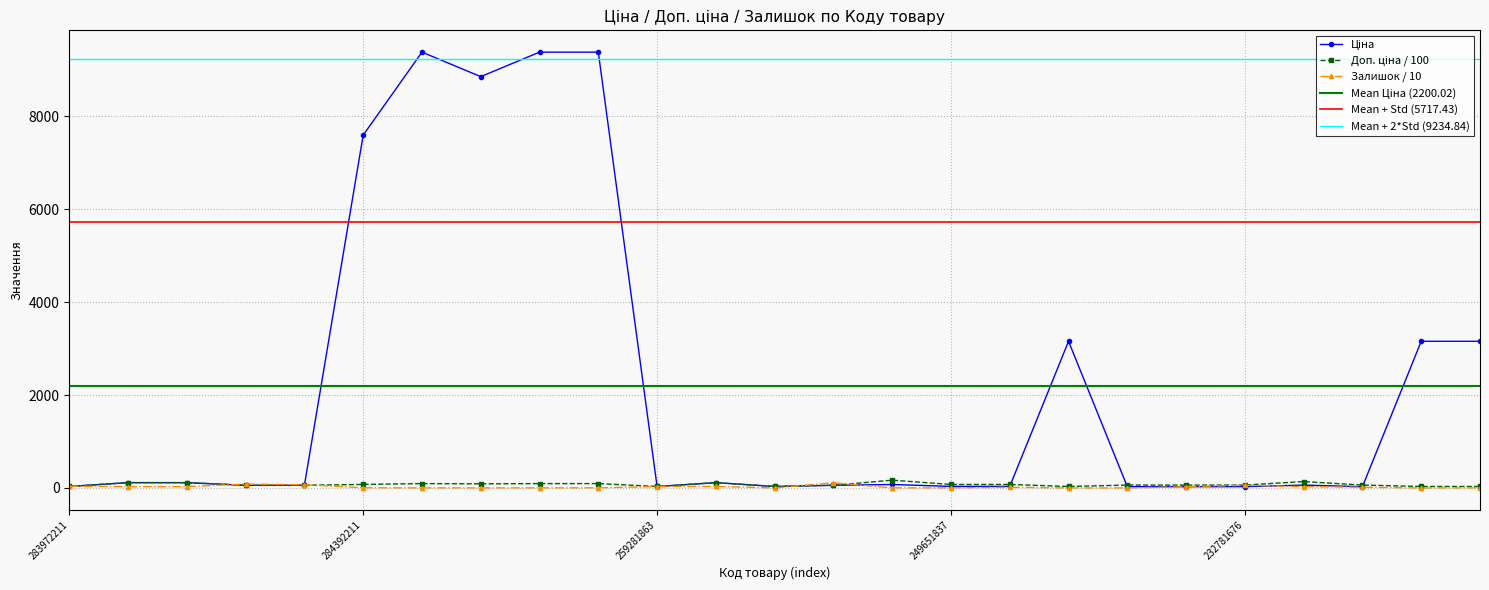

Which series has the largest total across all categories?

Ціна